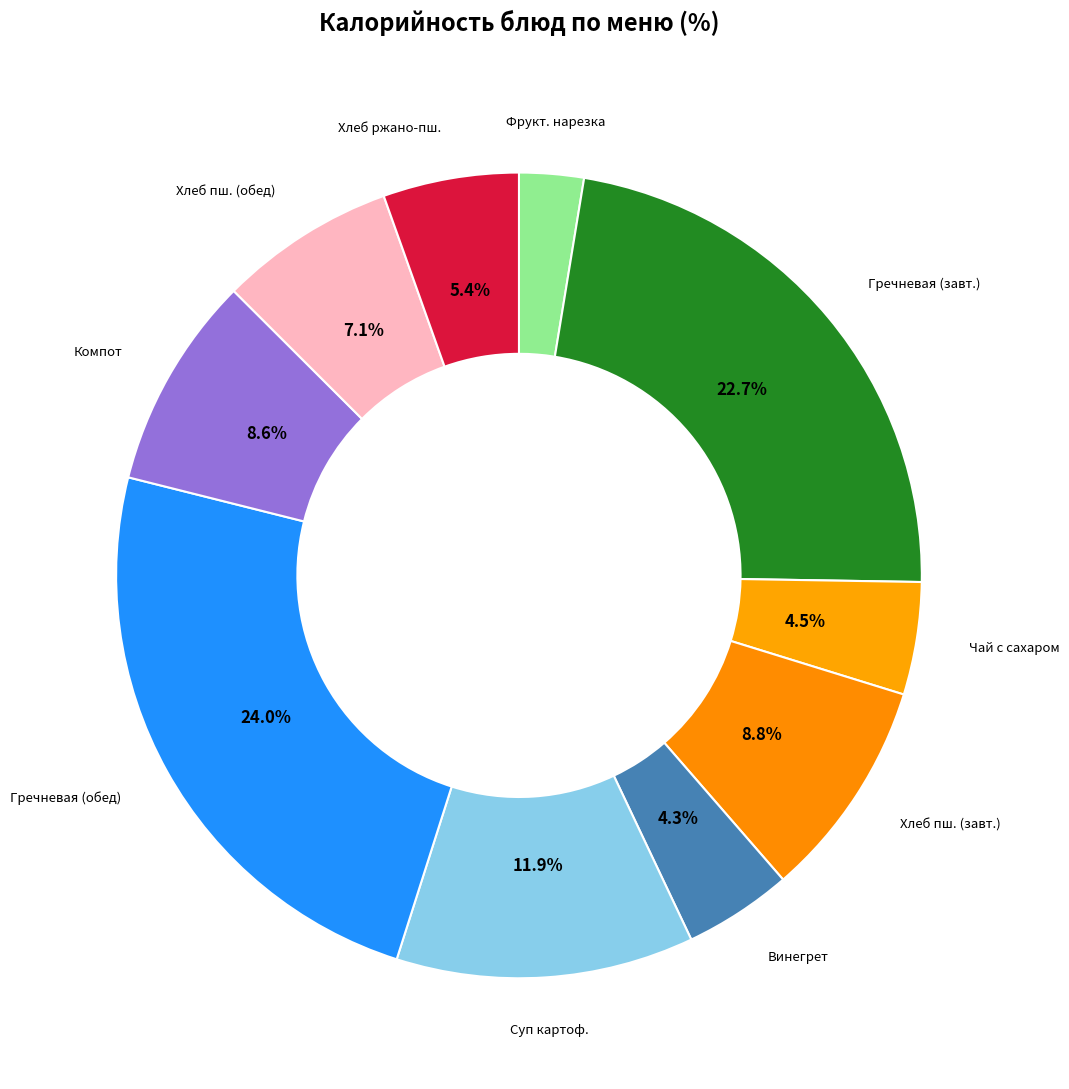

How many segments does this pie chart have?

10